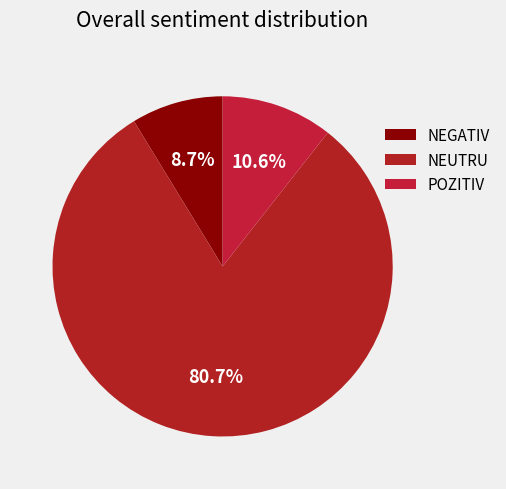

What is the total percentage of POZITIV and NEUTRU?

91.3%